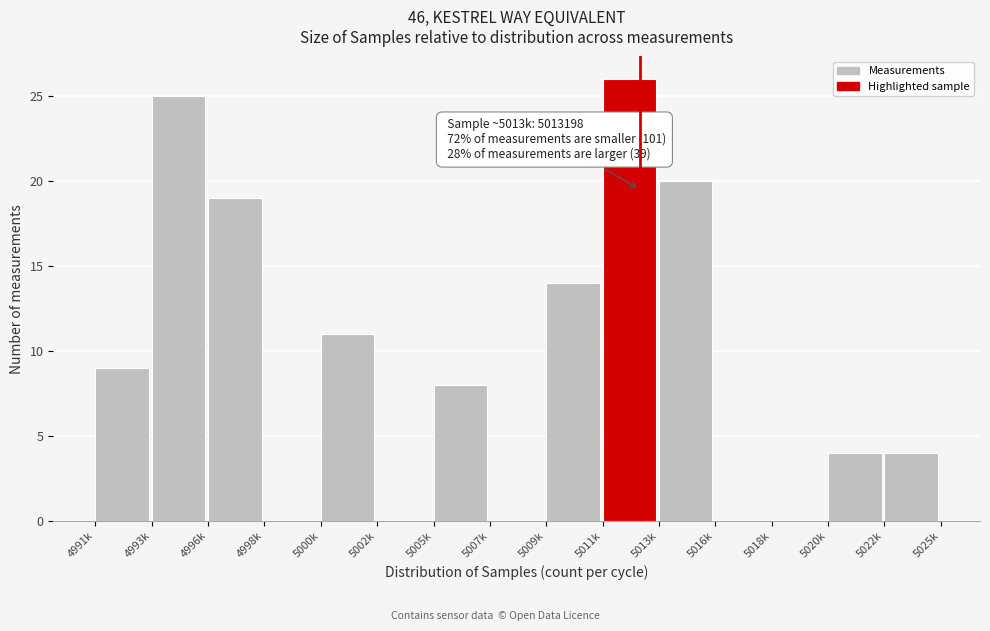

Reading left to right, list all the values displayed in this chart.

4991k=9	4993k=25	4996k=19	4998k=0	5000k=11	5002k=0	5005k=8	5007k=0	5009k=14	5011k=26	5013k=20	5016k=0	5018k=0	5020k=4	5022k=4